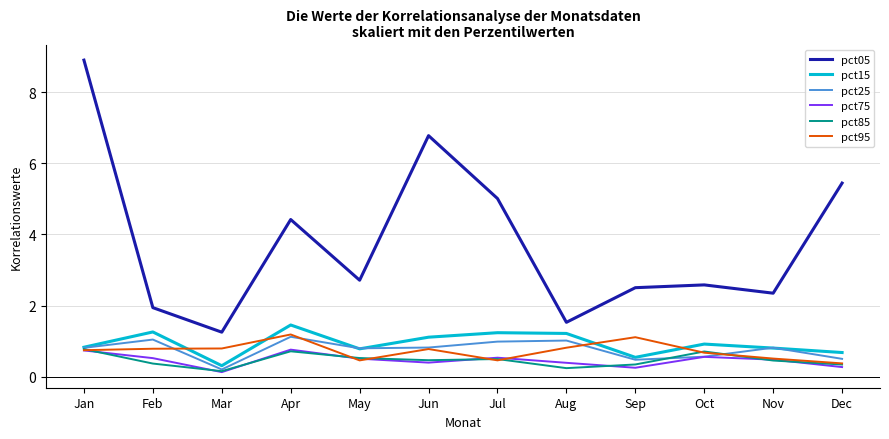

True or false: pct05 and pct85 intersect in this chart.

False